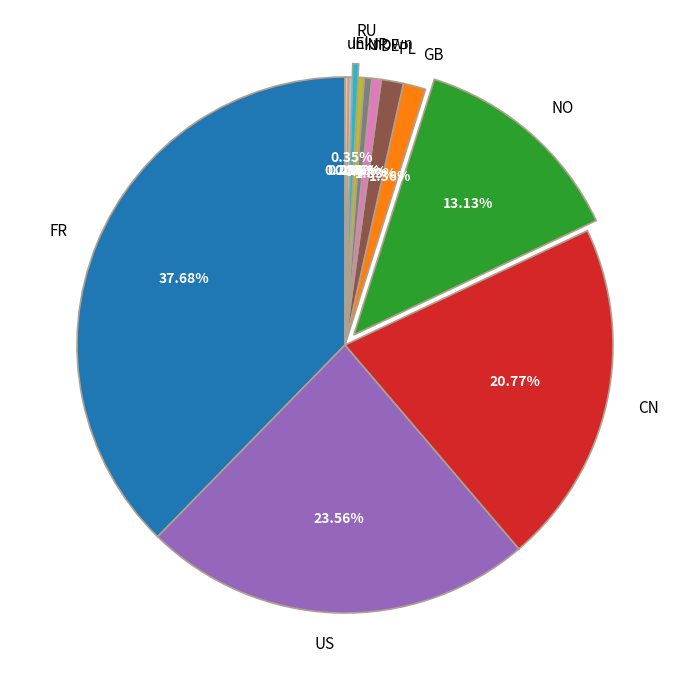

Is RU the majority of the pie?

No